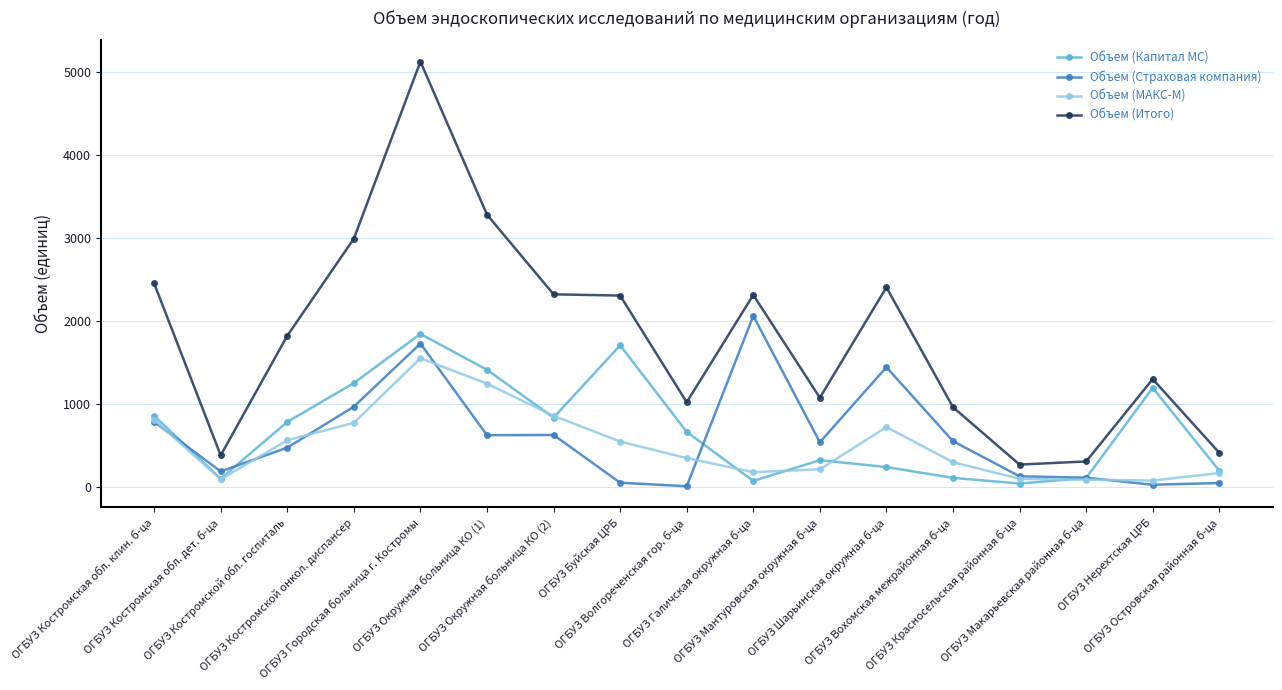

True or false: Объем (Страховая компания) and Объем (Итого) cross at least once.

False